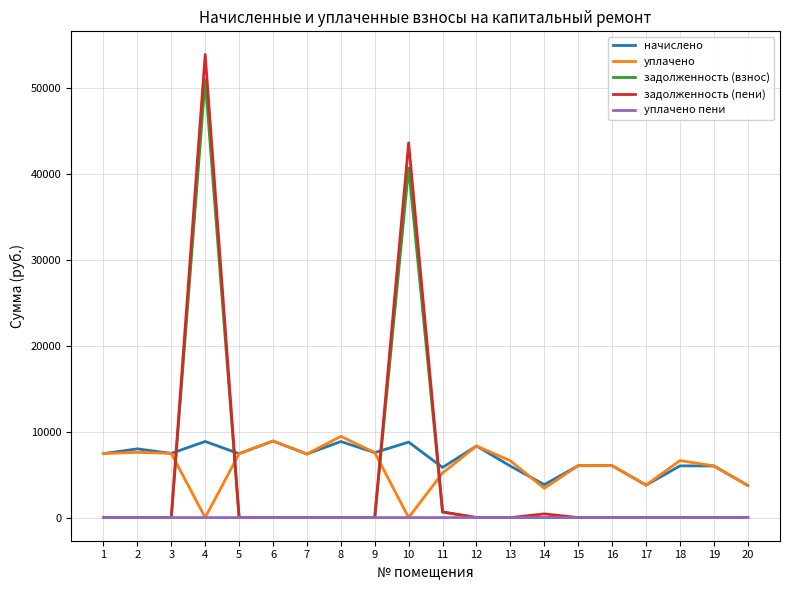

Which series has the largest range (max minus min)?

задолженность (пени)